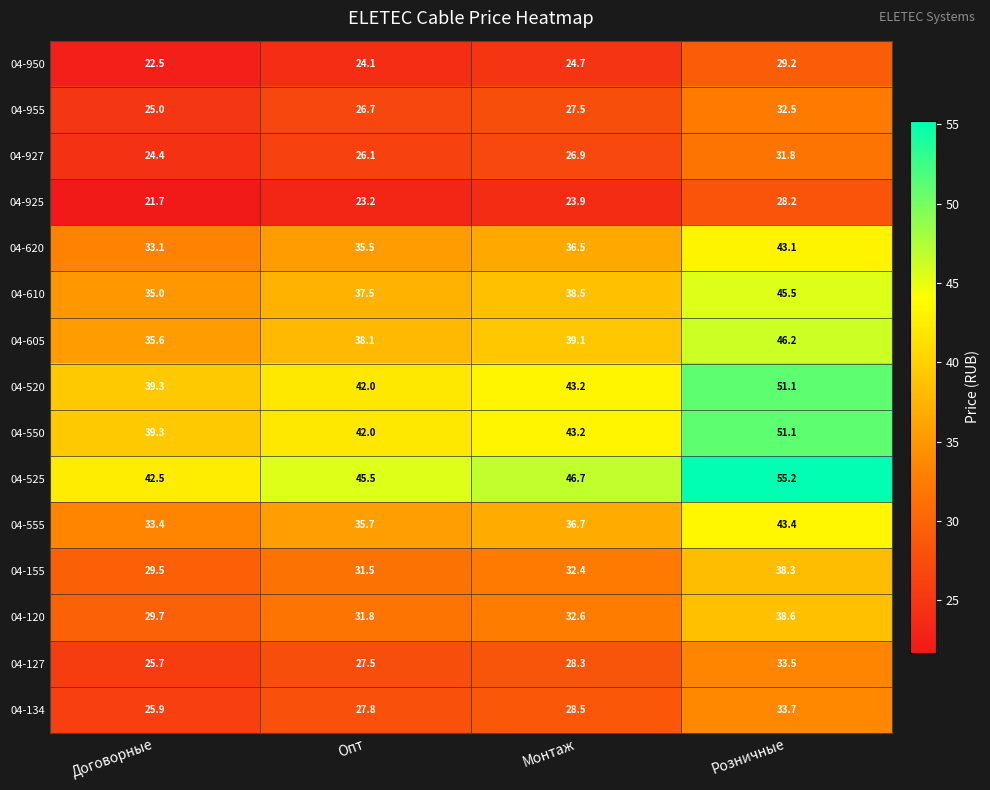

What is the total value across all series at Договорные?

462.6